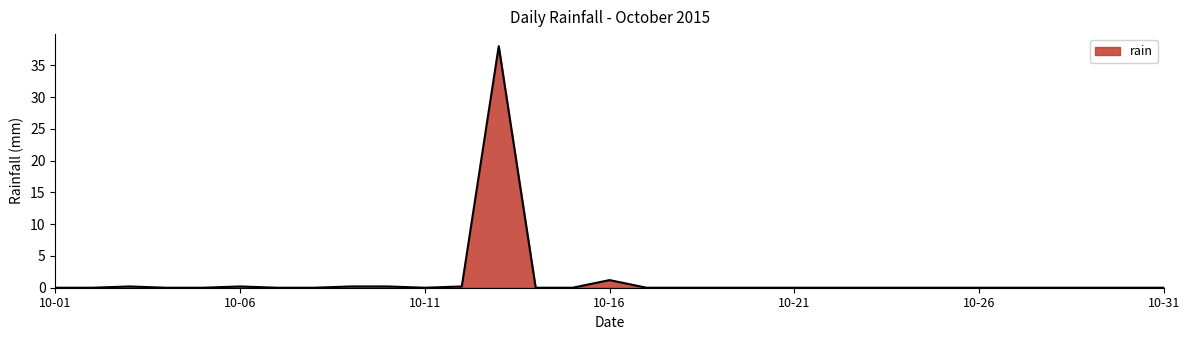

What is the difference between the maximum and minimum values?

38.0